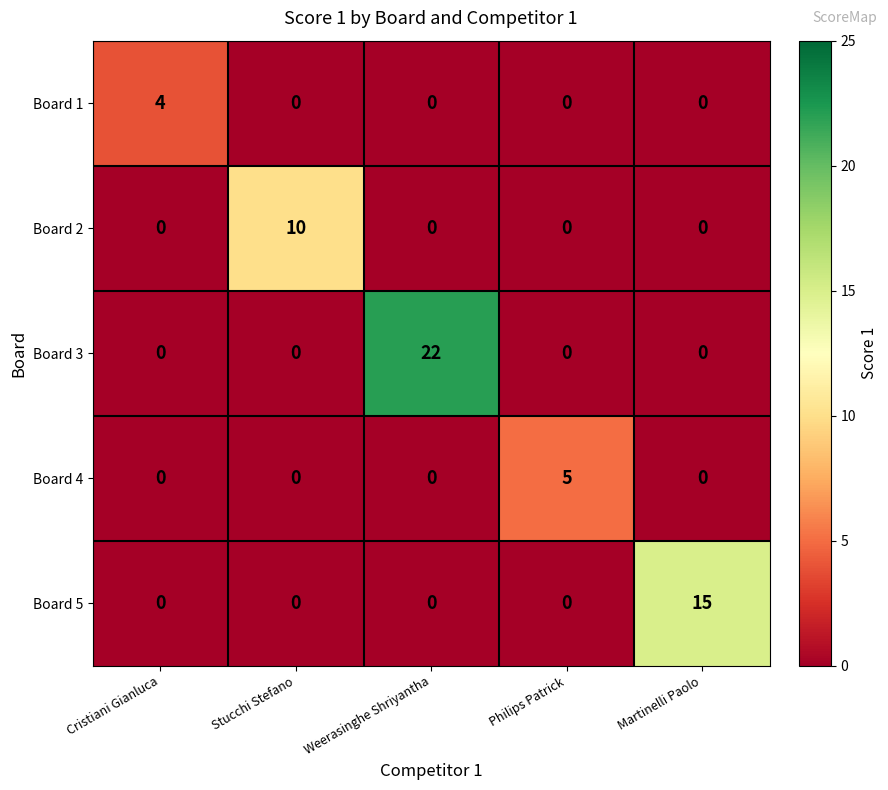

The value of Board 1 at Weerasinghe Shriyantha is 0. True or false?

True